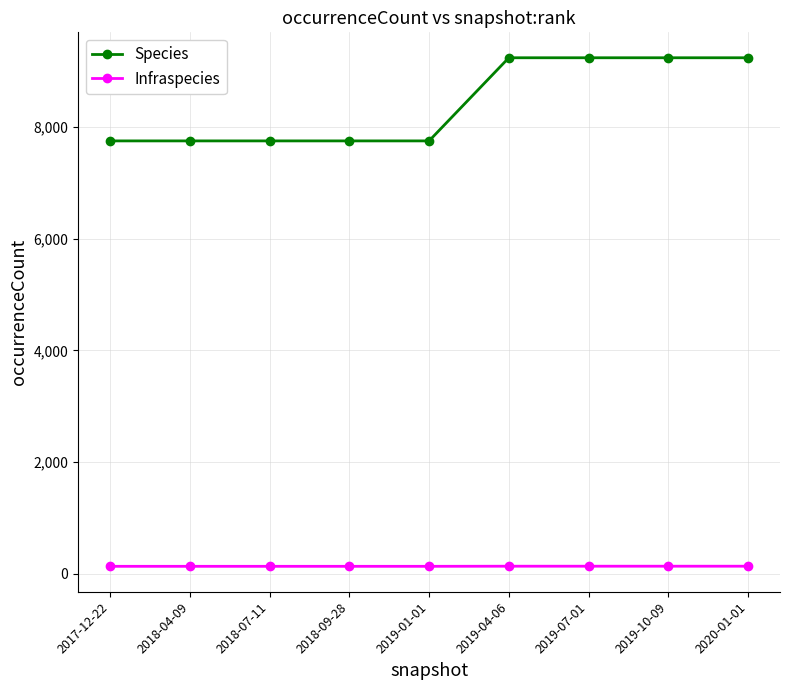

What is the value of the Infraspecies point at the 2nd from the left?

129